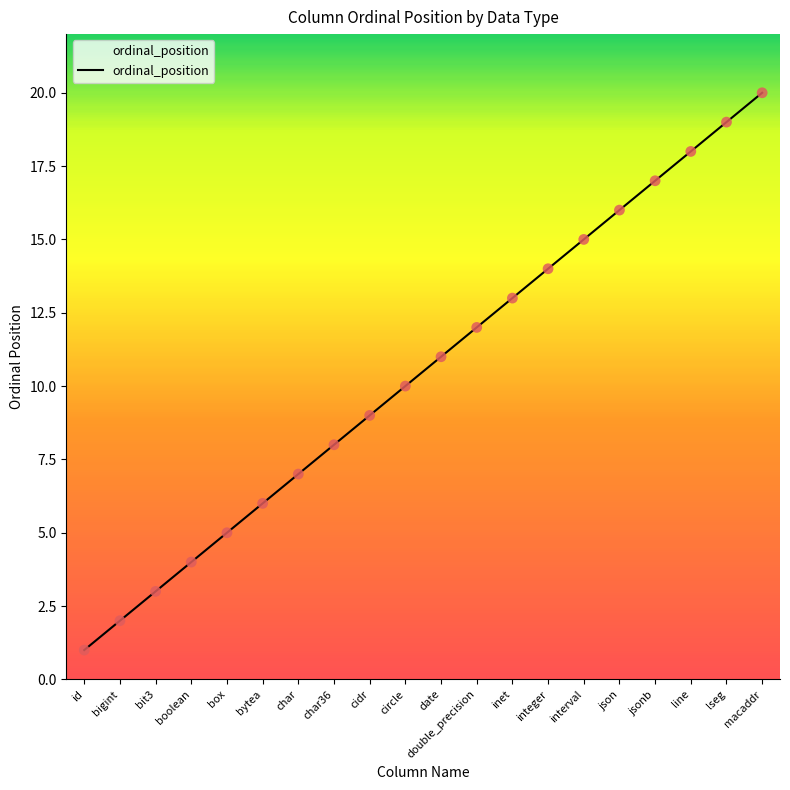

Between date and char, which is larger?

date